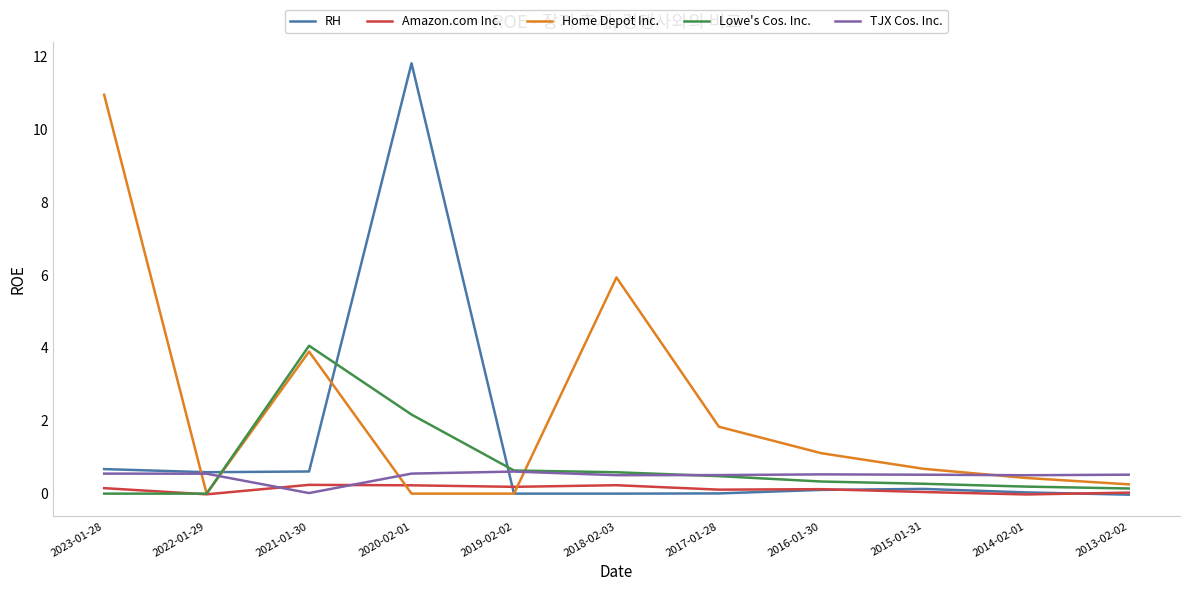

At which label is Lowe's Cos. Inc. closest to 2?

2020-02-01